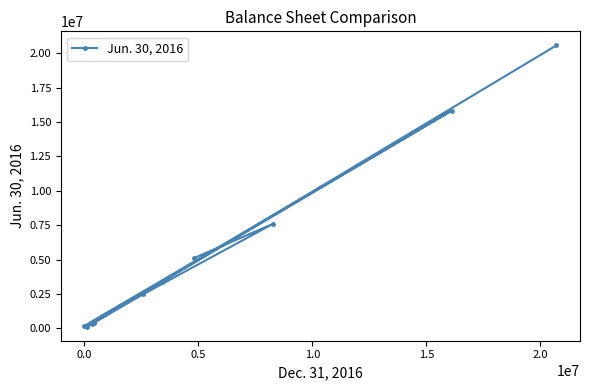

How many series are shown in this chart?

1